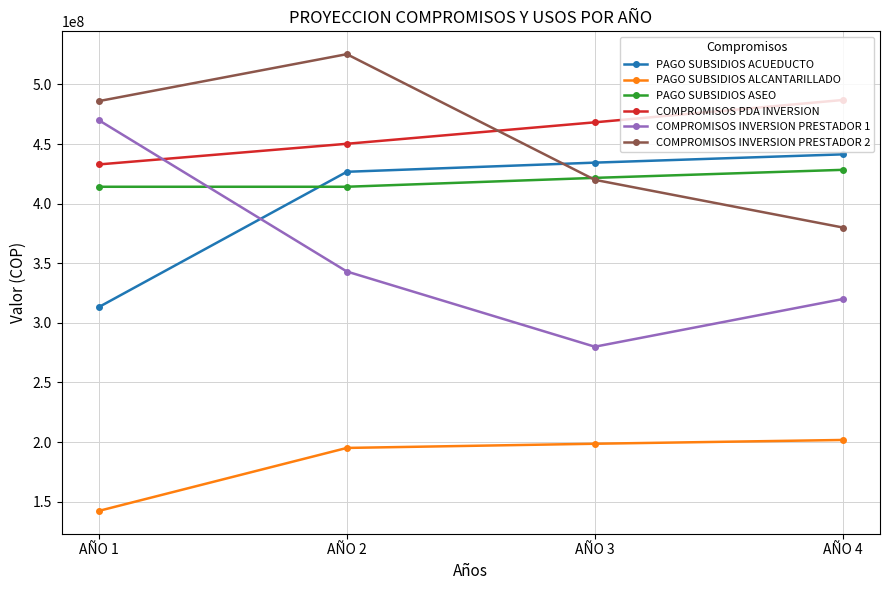

What is the lowest value of the COMPROMISOS INVERSION PRESTADOR 2 series?

380000000